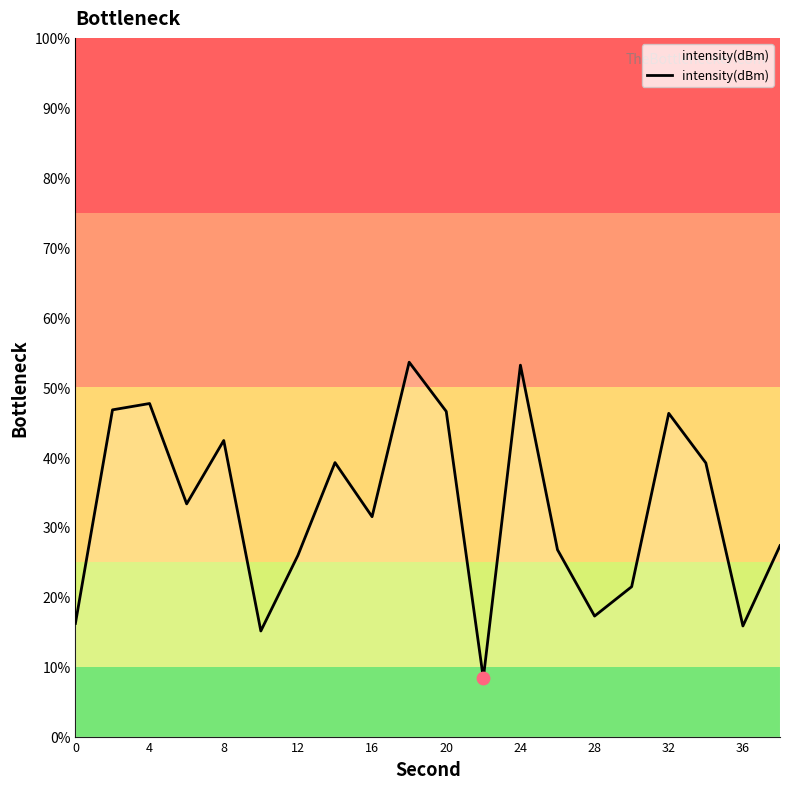

What is the smallest value displayed?

8.3